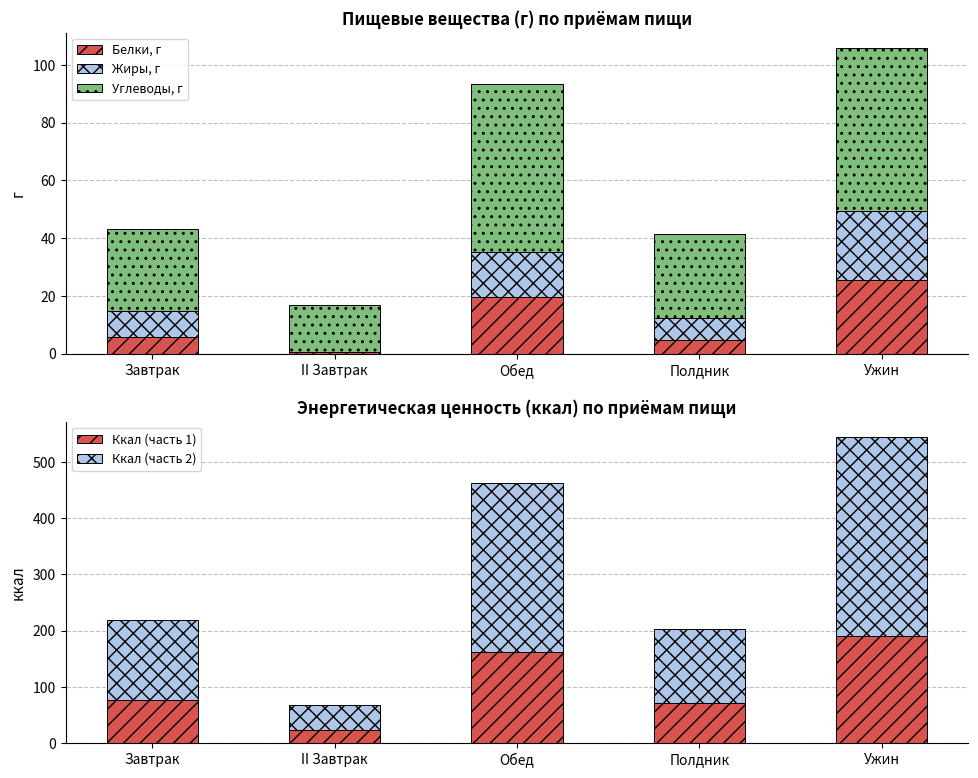

Is the value of Жиры, г at Ужин greater than the value of Углеводы, г at II Завтрак?

Yes